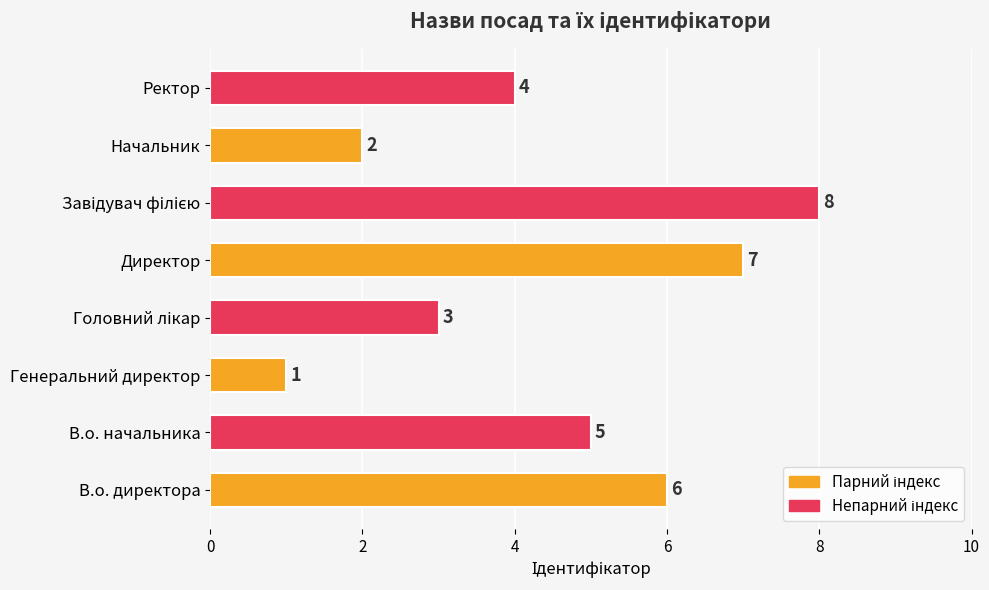

Are the bars grouped side by side (vs. stacked)?

No